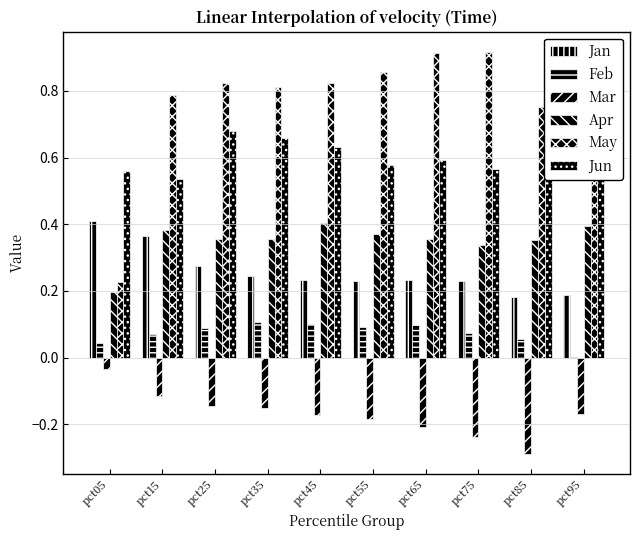

Reading left to right, extract all data points from this chart.

Jan: pct05=0.4	pct15=0.4	pct25=0.3	pct35=0.2	pct45=0.2	pct55=0.2	pct65=0.2	pct75=0.2	pct85=0.2	pct95=0.2
Feb: pct05=0.0	pct15=0.1	pct25=0.1	pct35=0.1	pct45=0.1	pct55=0.1	pct65=0.1	pct75=0.1	pct85=0.1	pct95=0.0
Mar: pct05=-0.0	pct15=-0.1	pct25=-0.1	pct35=-0.2	pct45=-0.2	pct55=-0.2	pct65=-0.2	pct75=-0.2	pct85=-0.3	pct95=-0.2
Apr: pct05=0.2	pct15=0.4	pct25=0.4	pct35=0.4	pct45=0.4	pct55=0.4	pct65=0.4	pct75=0.3	pct85=0.4	pct95=0.4
May: pct05=0.2	pct15=0.8	pct25=0.8	pct35=0.8	pct45=0.8	pct55=0.9	pct65=0.9	pct75=0.9	pct85=0.8	pct95=0.5
Jun: pct05=0.6	pct15=0.5	pct25=0.7	pct35=0.7	pct45=0.6	pct55=0.6	pct65=0.6	pct75=0.6	pct85=0.6	pct95=0.7